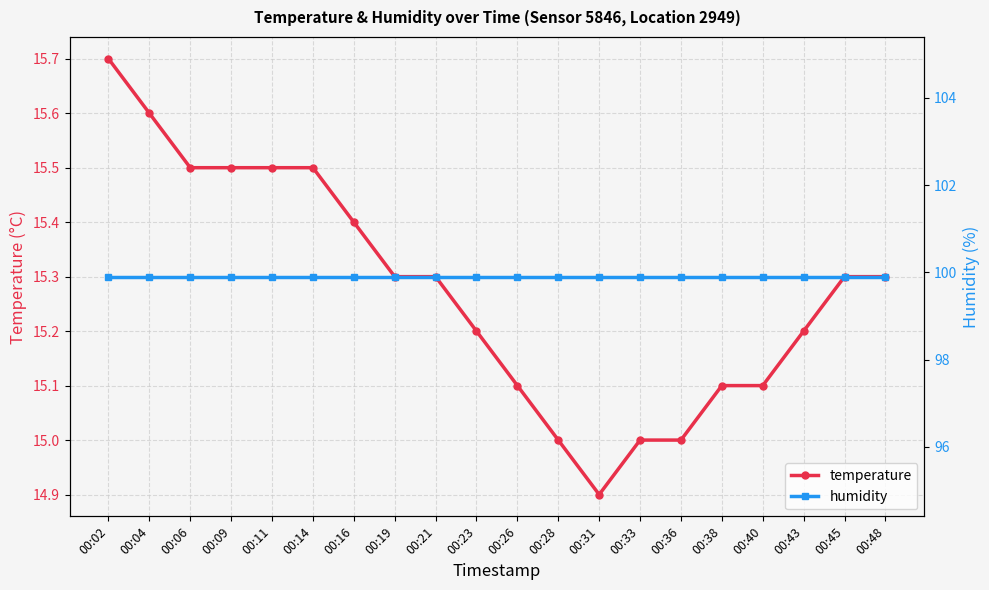

What is the value of the temperature point at the 4th from the left?

15.5